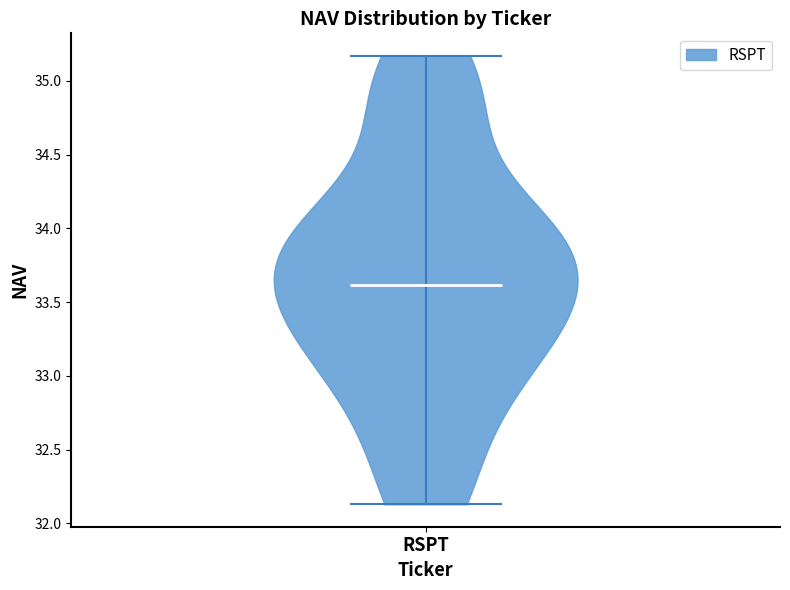

What is the lowest point the violin for RSPT reaches on the y-axis? The values are not printed on the chart, so give them approximately, as read against the axis.

32.15